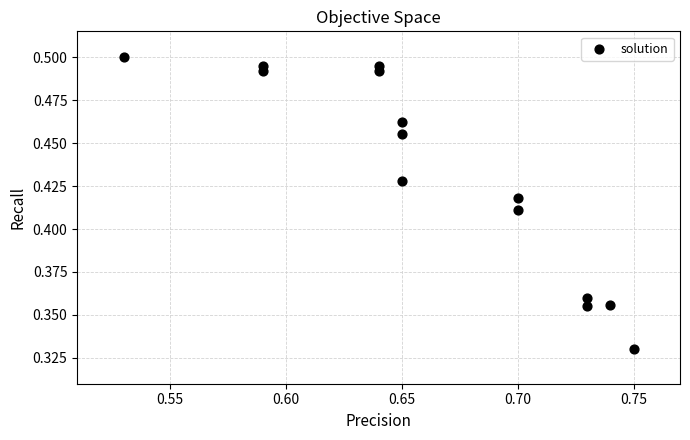

How many points are shown in the scatter plot?

14